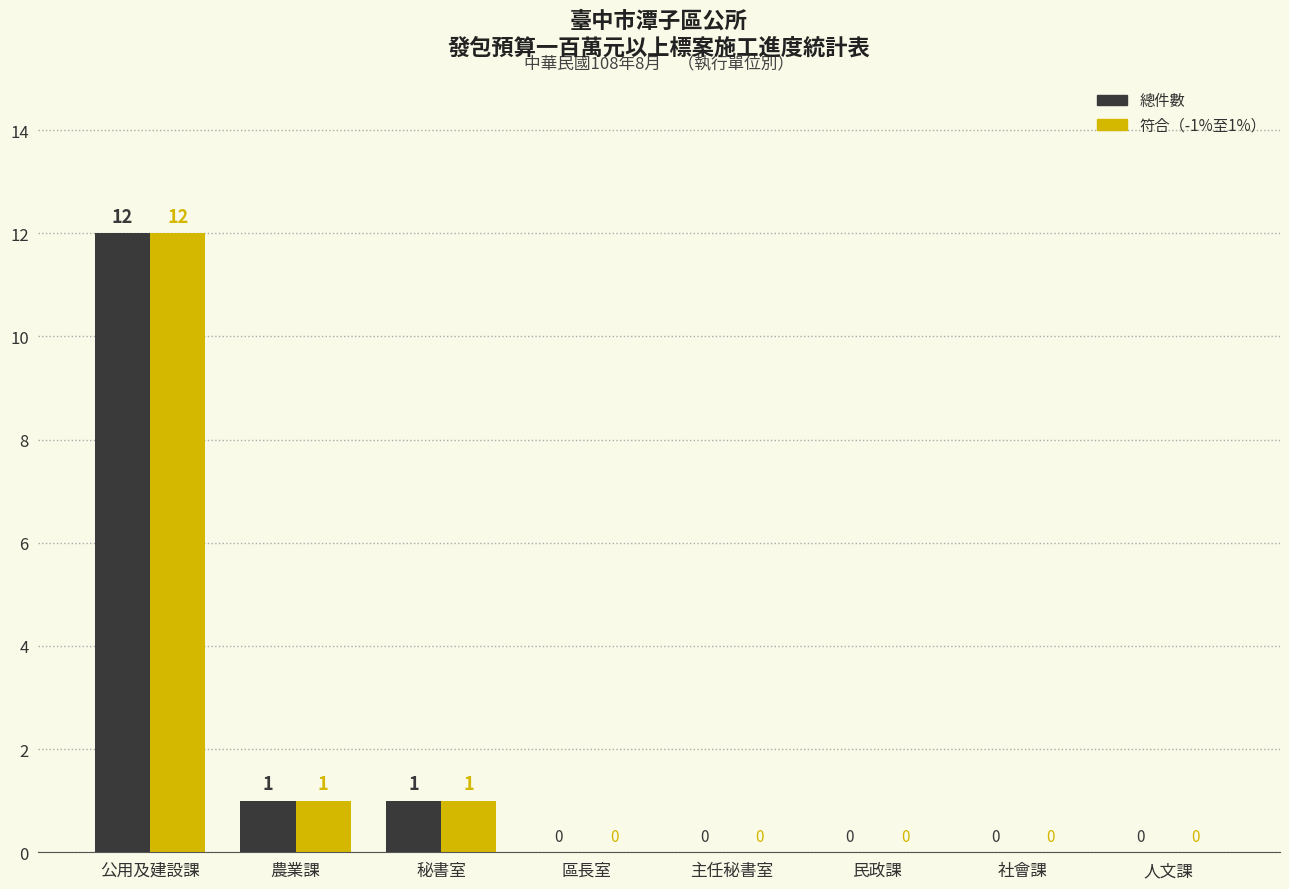

What is the maximum value shown in the chart?

12